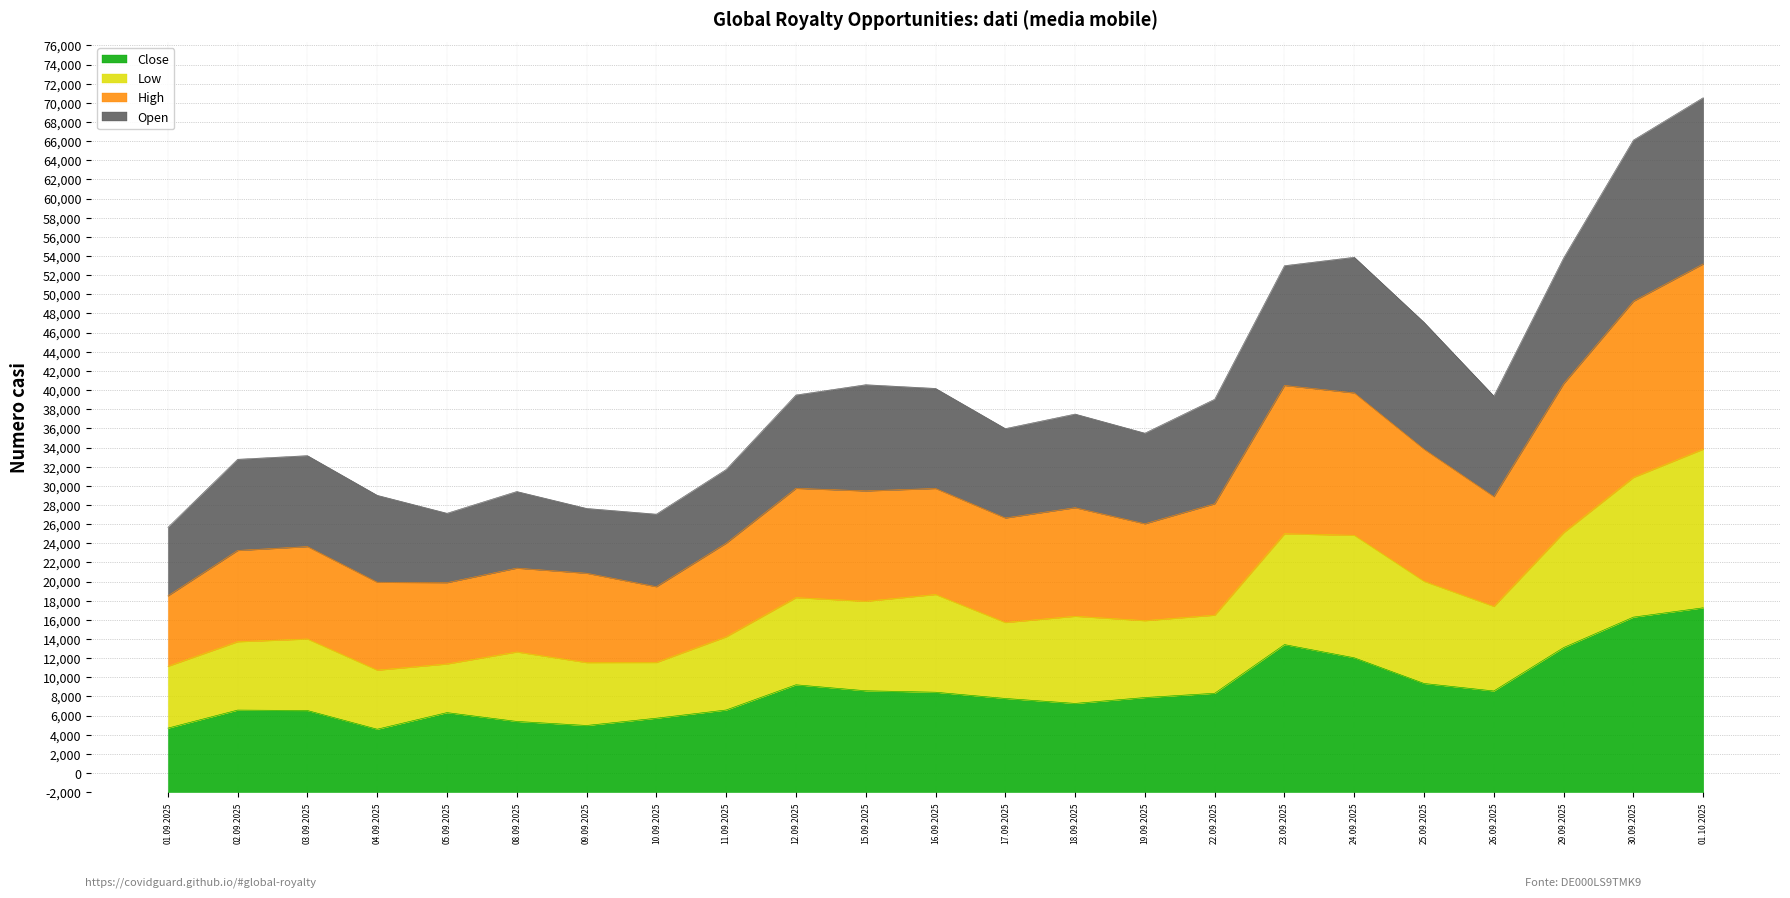

What is the label of the 18th point from the left?

24.09.2025